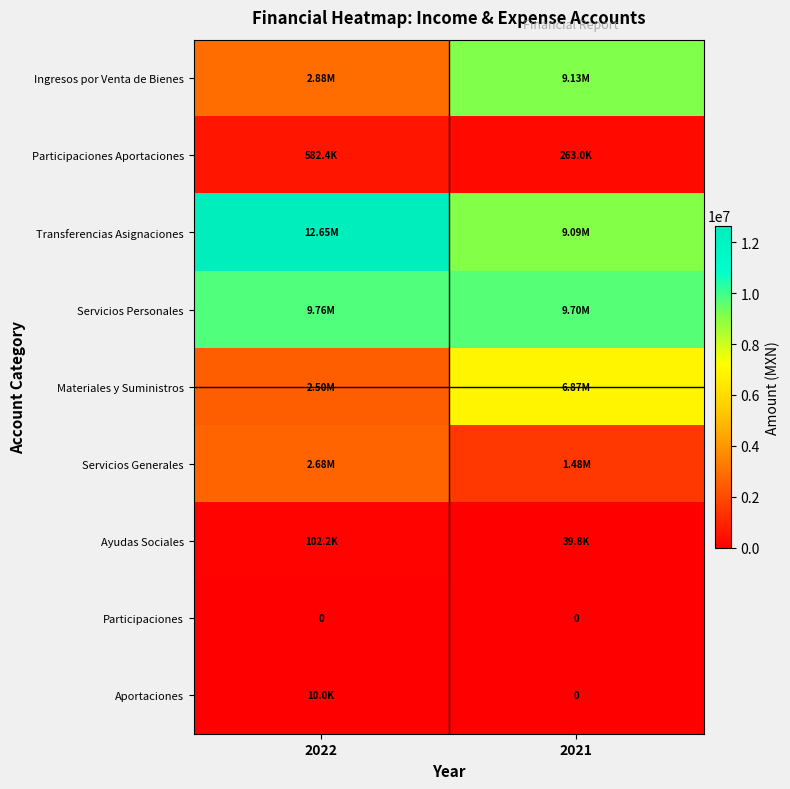

What is the sum of the Servicios Generales values at 2022 and 2021?

4164901.3